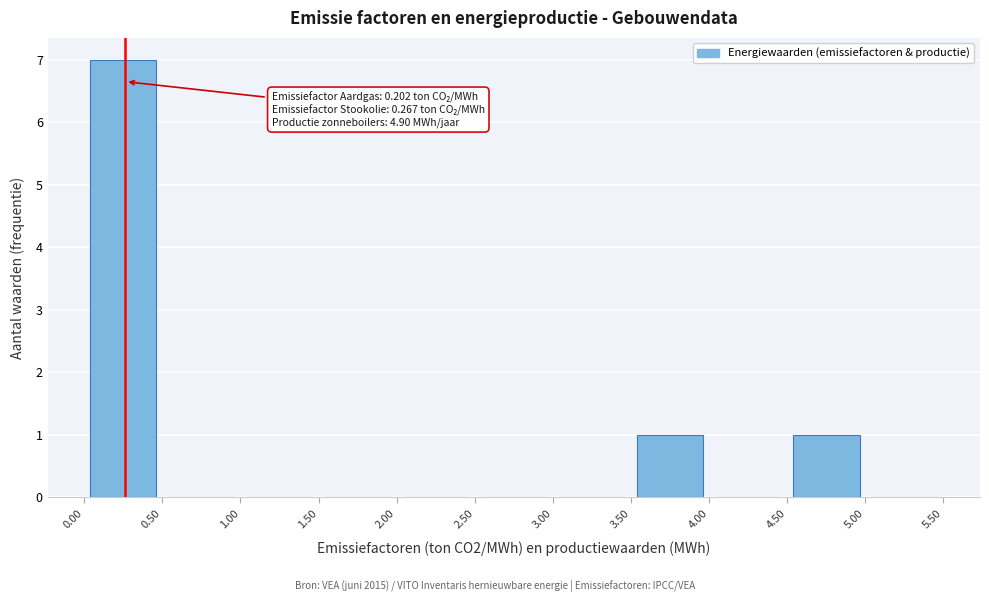

Over which range of the x-axis is the bar tallest?

0.00 to 0.50